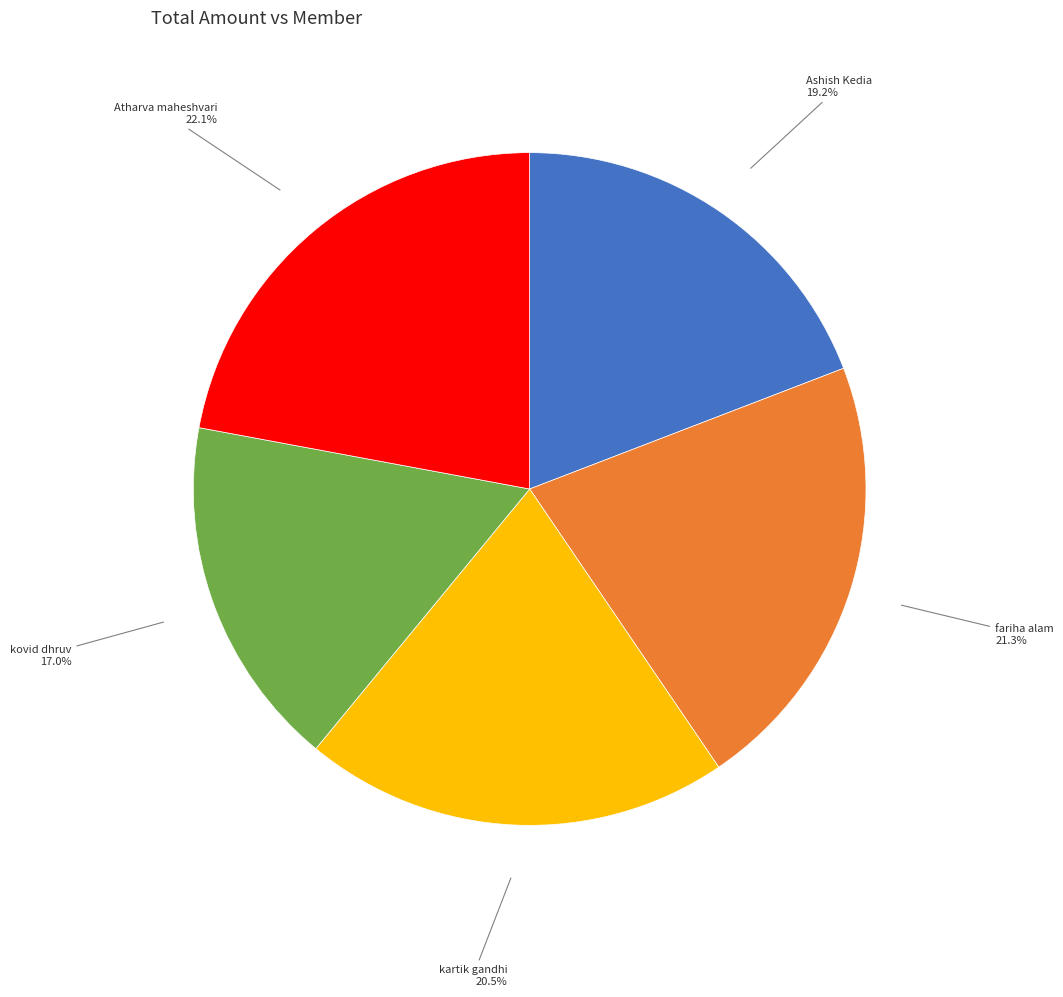

Do kovid dhruv and fariha alam together represent more than half of the pie?

No